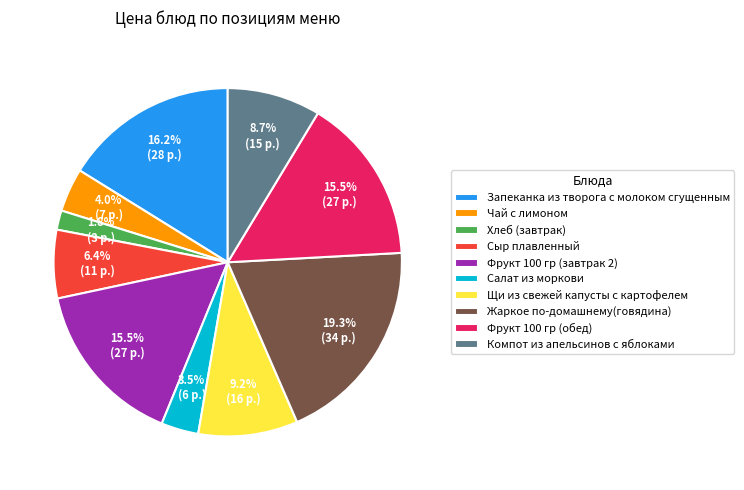

The Жаркое по-домашнему(говядина) slice represents 32% of the pie. True or false?

False